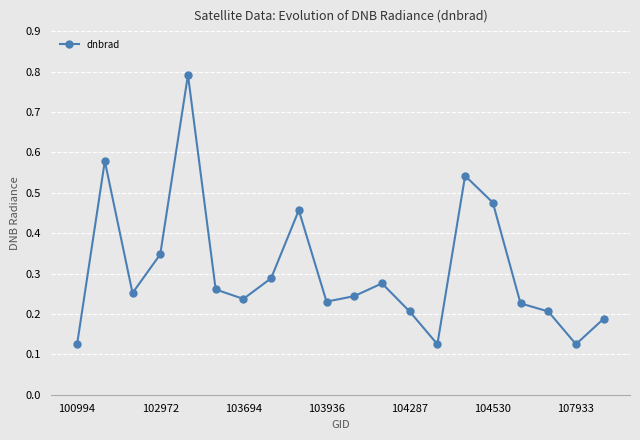

What is the maximum value shown in the chart?

0.8